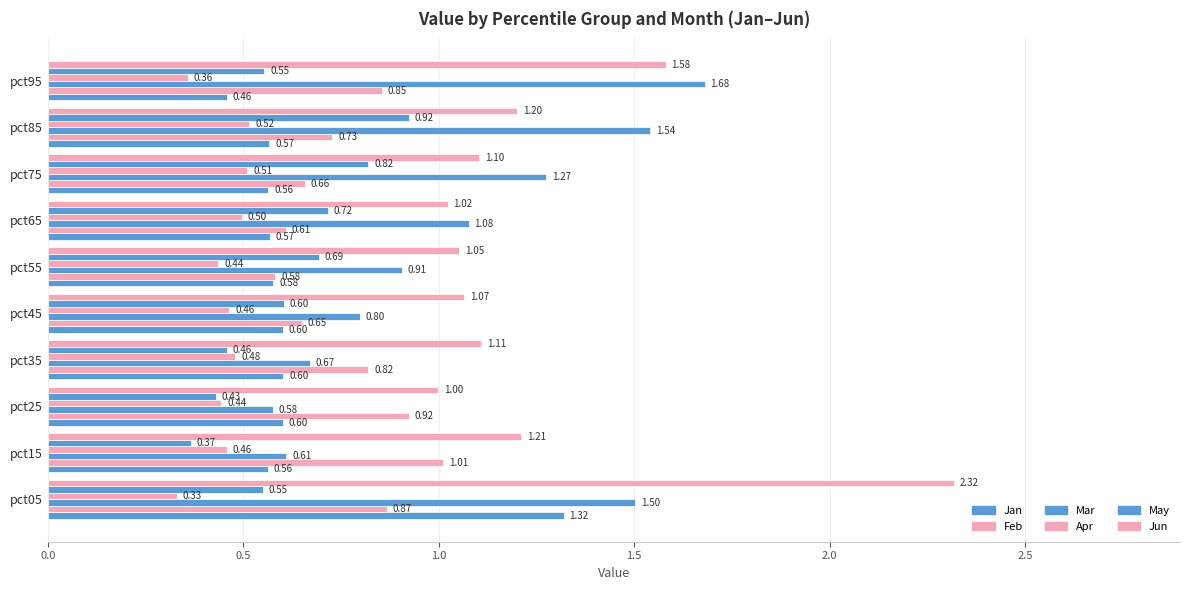

Rank the series by their maximum value, from lowest to highest.

Apr, May, Feb, Jan, Mar, Jun